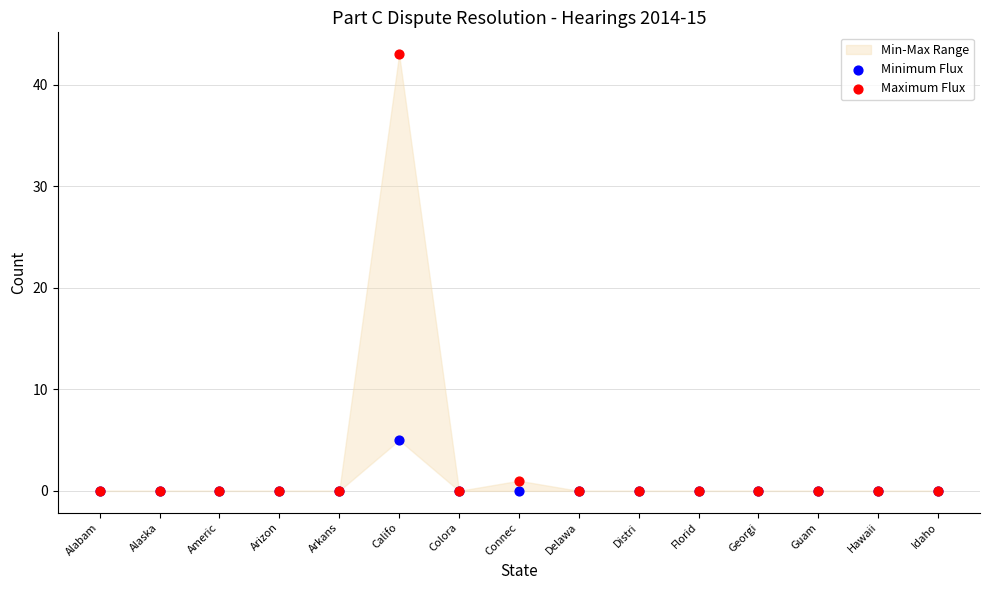

Across all series, what Y value is closest to 21?

5